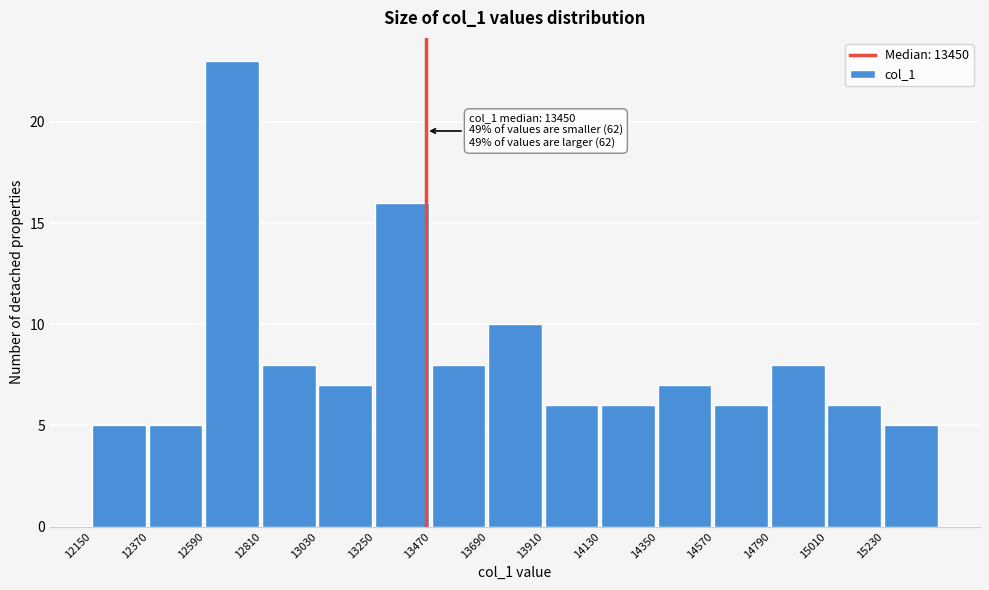

Which range on the x-axis has the tallest bar?

12590 to 12810